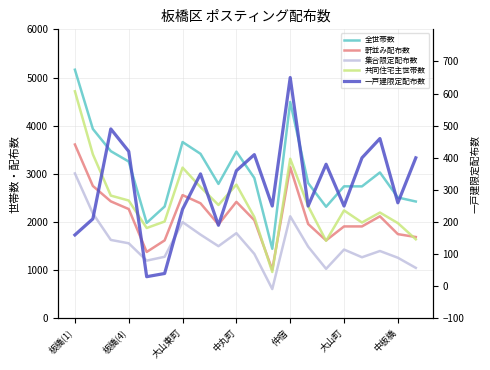

True or false: 全世帯数 has more than 2 points higher than both neighbors.

True